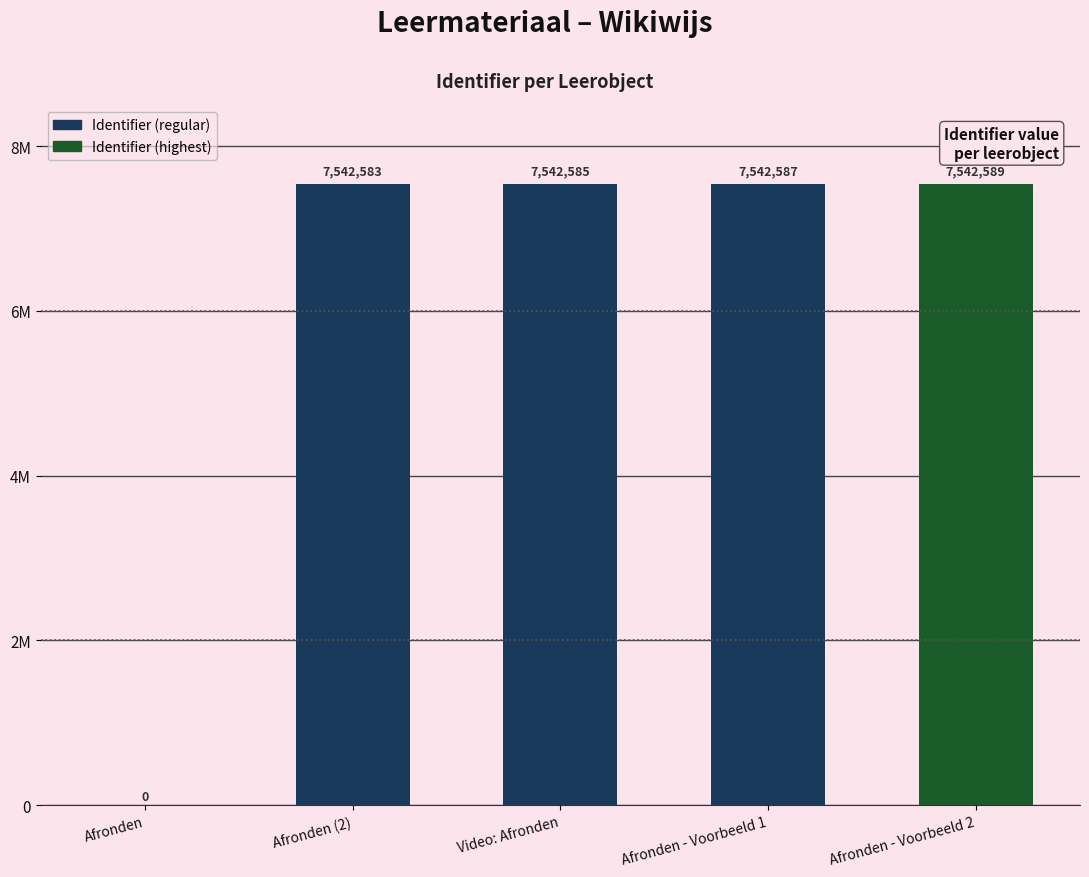

Is it true that the value at Afronden (2) is 2147827?

False